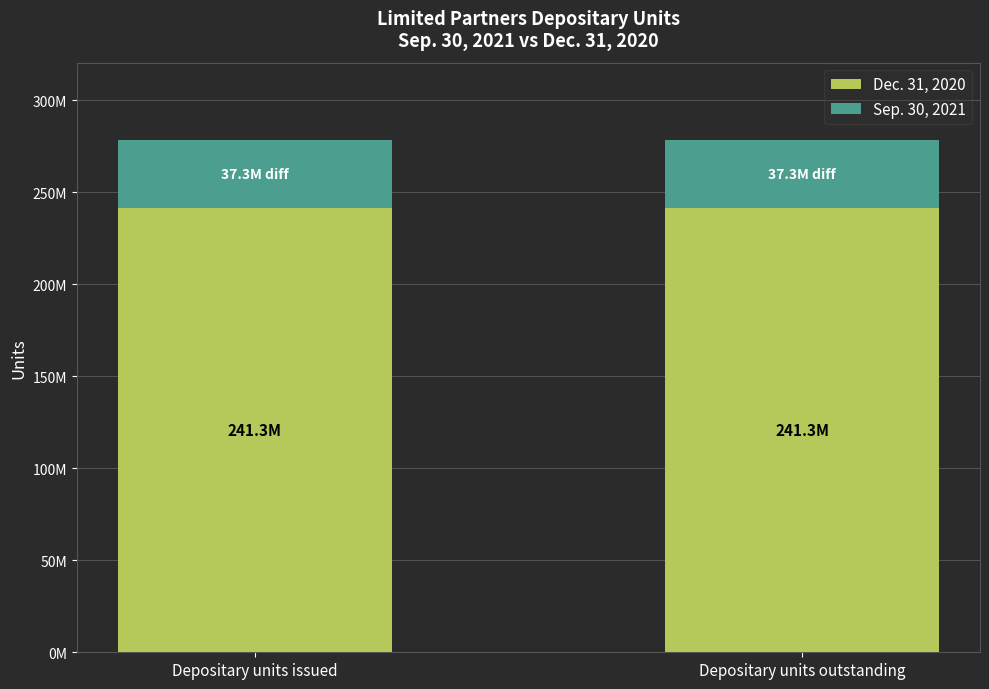

What is the label of the 2nd bar from the right?

Depositary units issued